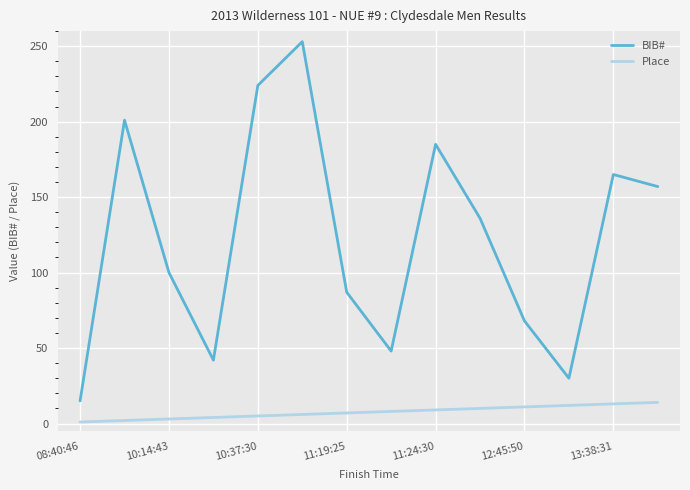

Which series has the largest total across all categories?

BIB#